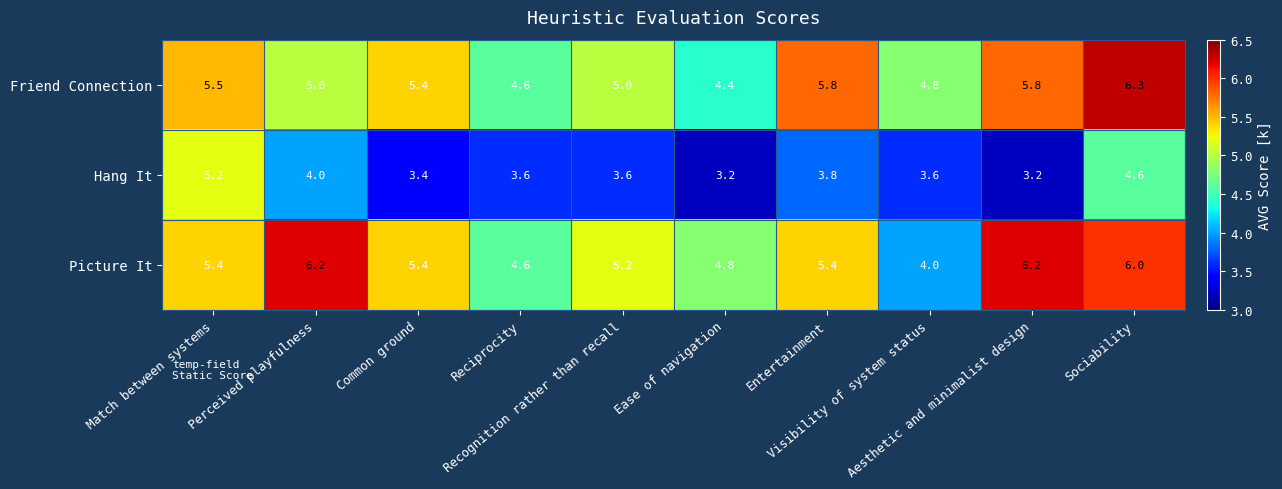

What is the minimum value shown in the chart?

3.2